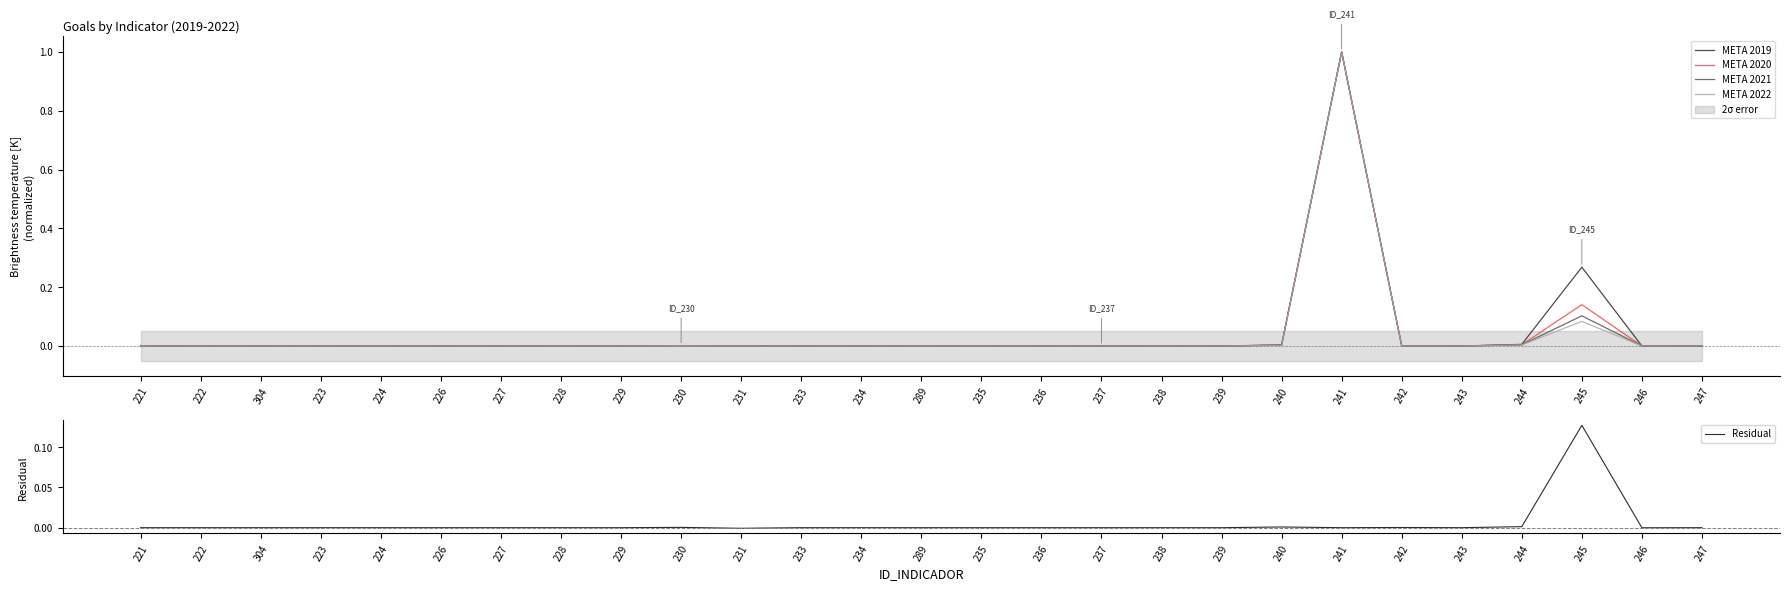

What is the maximum value for META 2019?

1.0